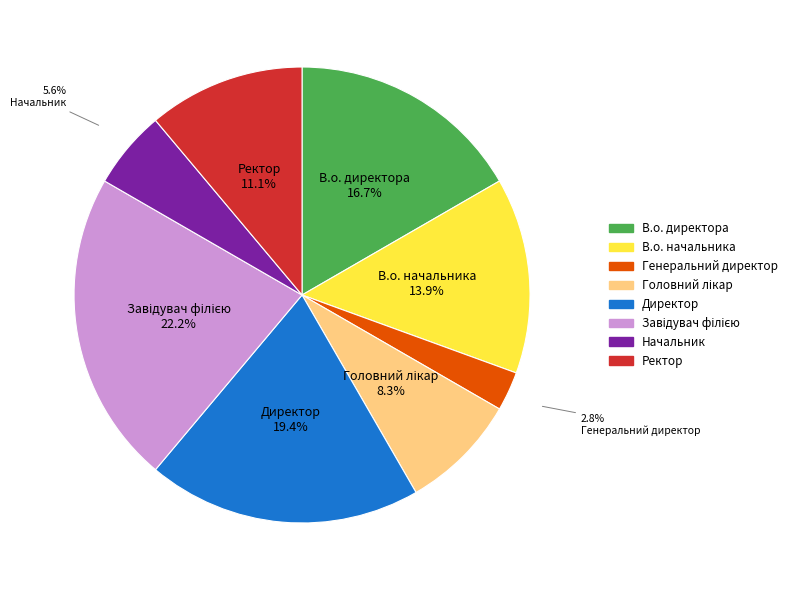

Is there any slice that represents more than half of the pie?

No